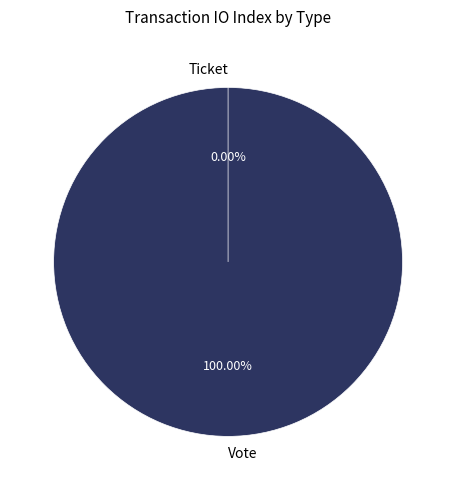

What percentage is NOT represented by Ticket?

100.0%